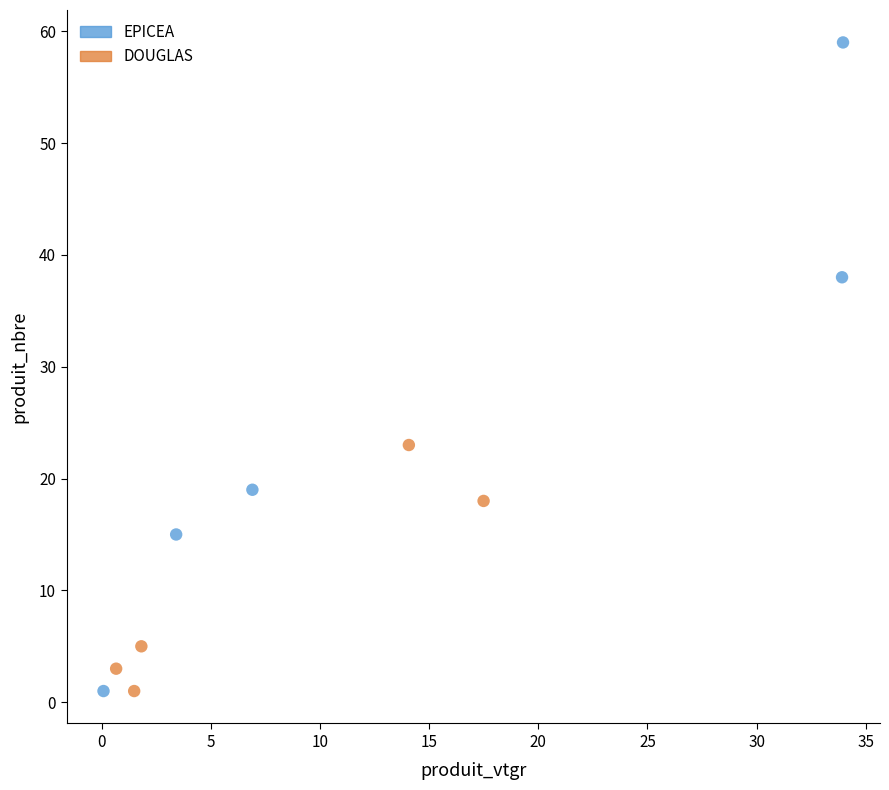

Which series reaches the maximum Y coordinate?

EPICEA